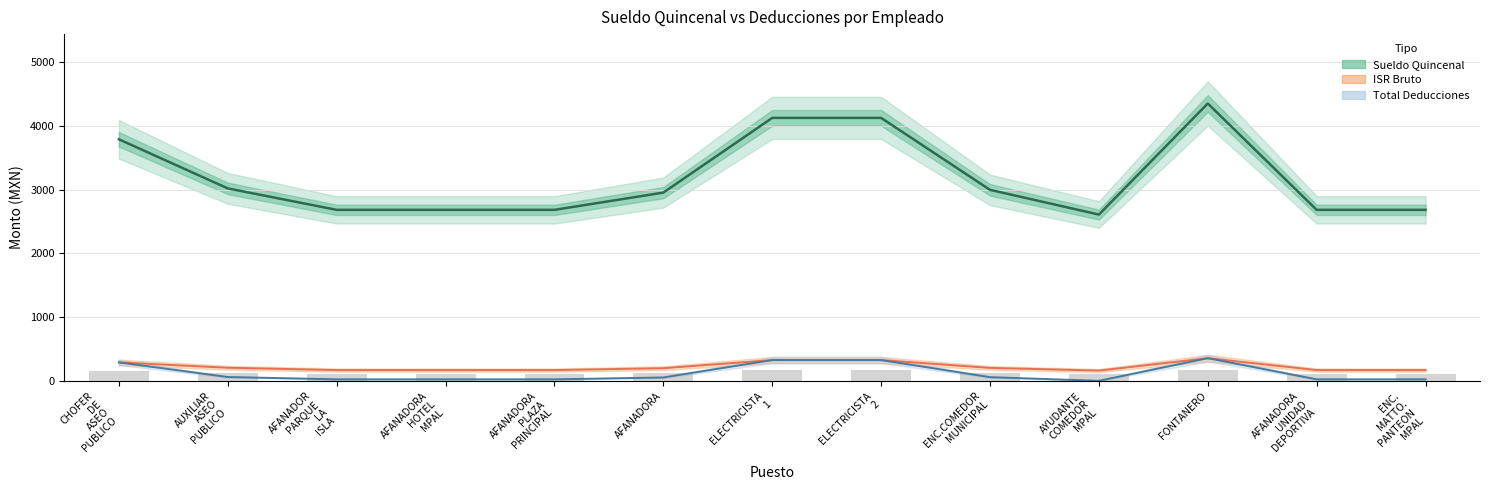

Read the Sueldo Quincenal value at ELECTRICISTA 1.

4124.9